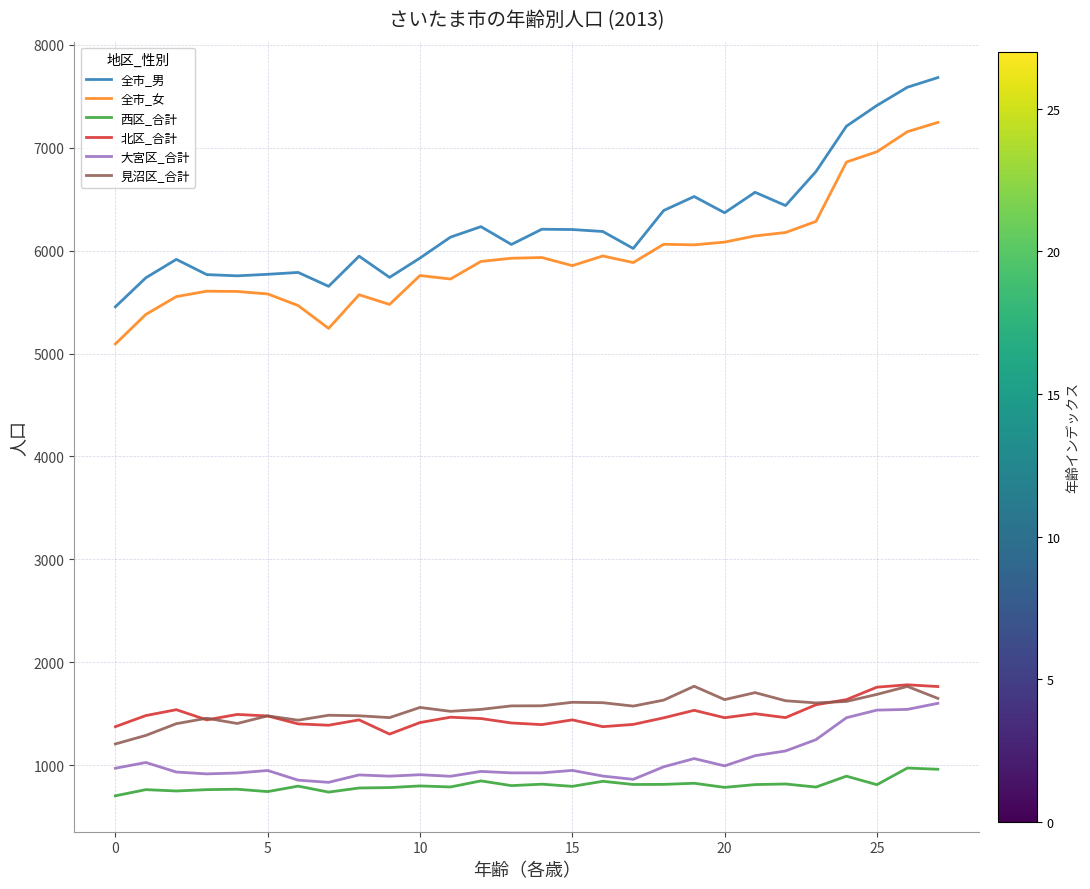

How many values in the 全市_男 series are below 6186?

14